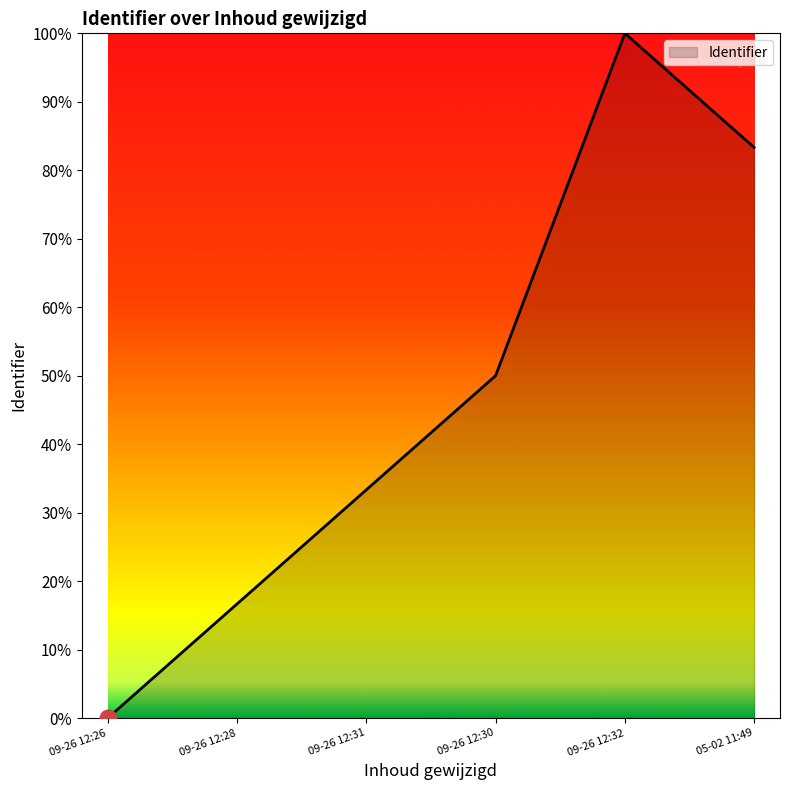

Does the chart have visible grid lines?

No